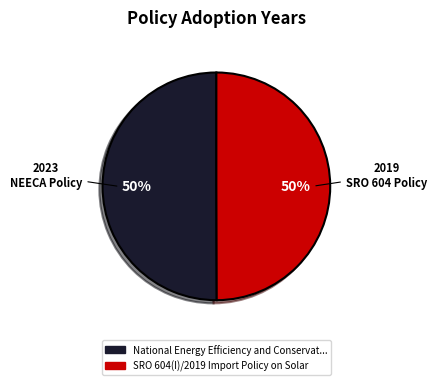

To the nearest percent, what is the average slice percentage?

50%